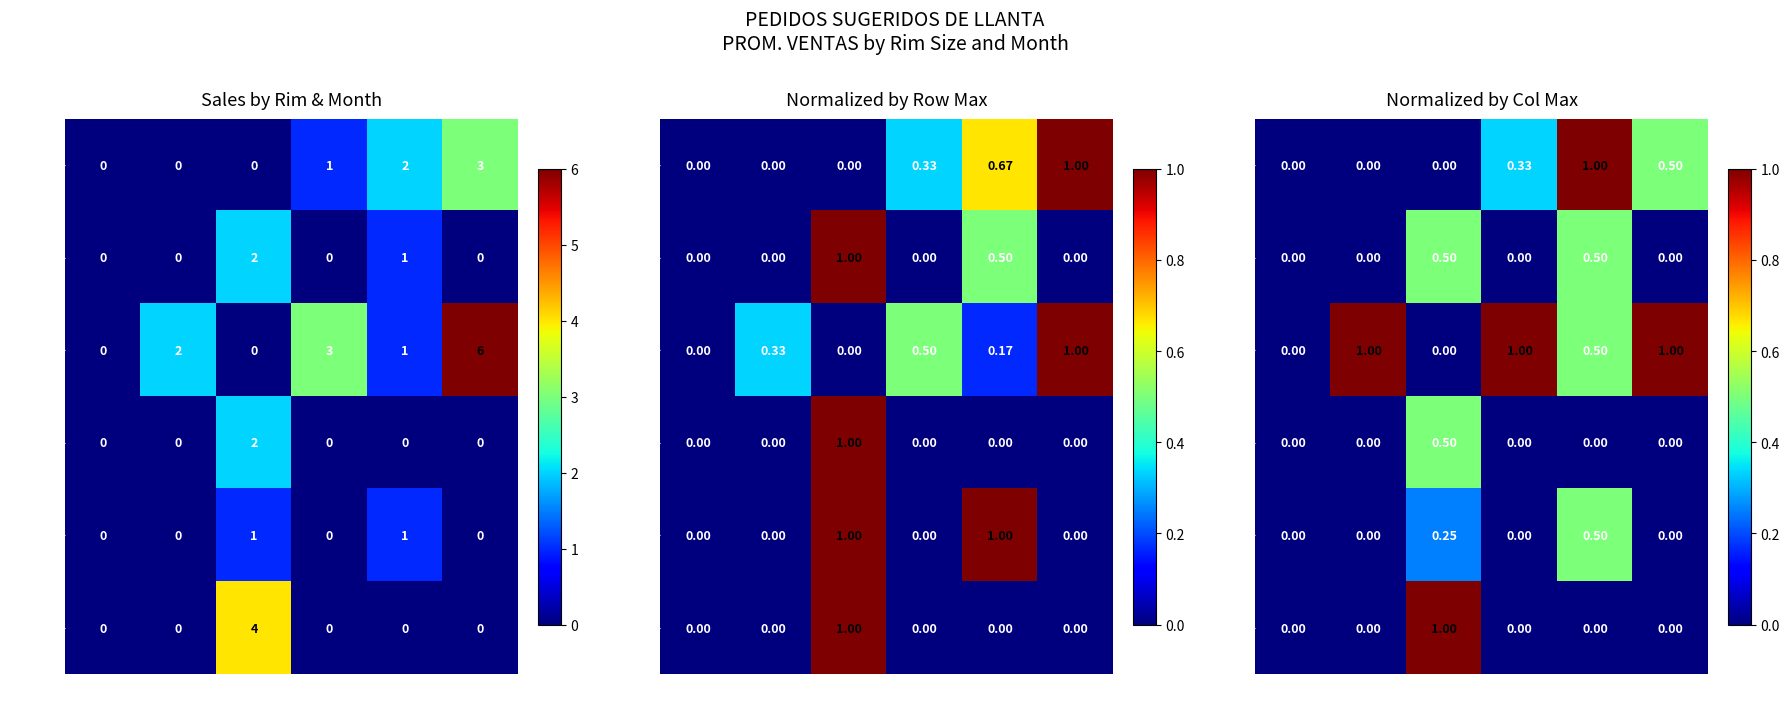

List the labels in order of RIN 16 value, largest first.

MAR, ENE, FEB, ABR, MAY, JUN